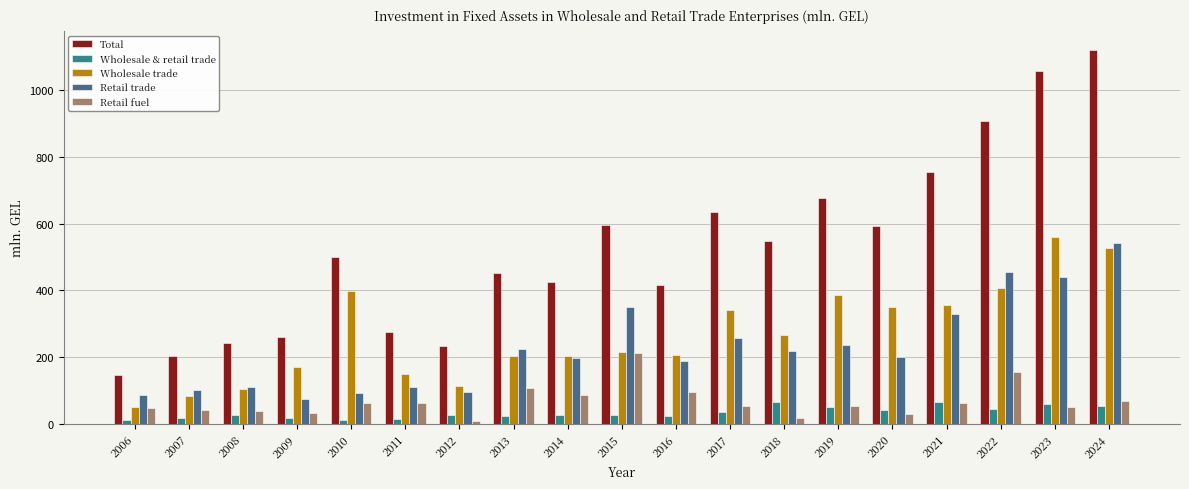

What is the difference between the second highest and second lowest values in the Wholesale trade series?

445.7